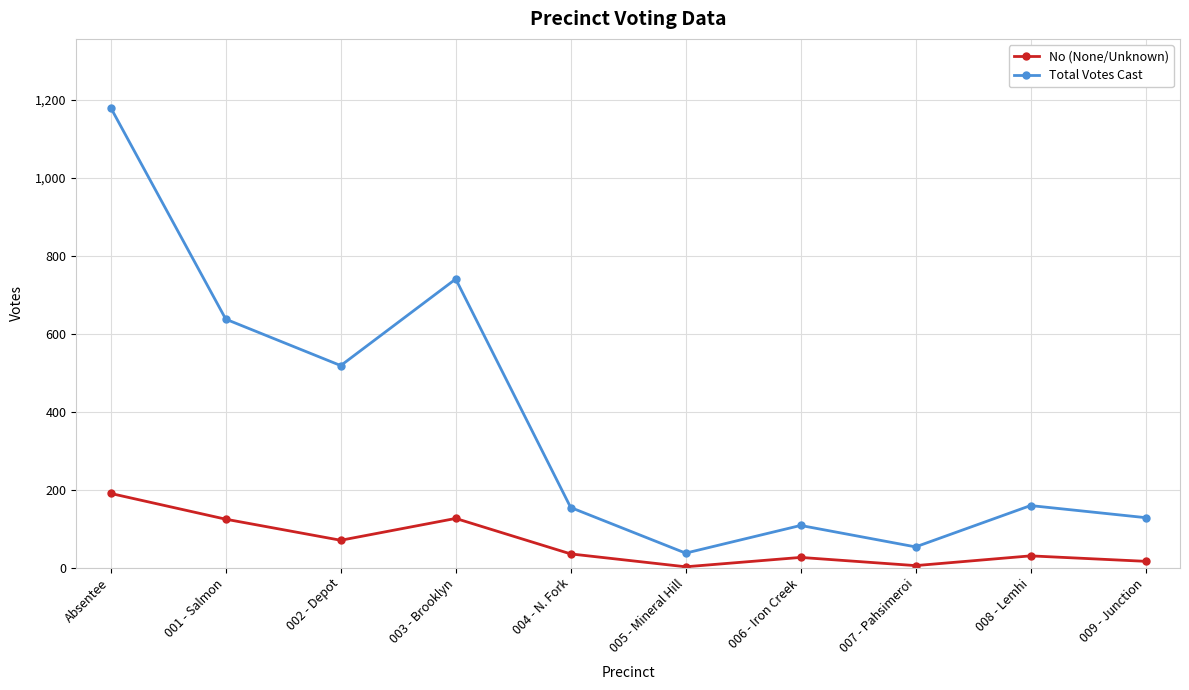

Which series has the largest total across all categories?

Total Votes Cast